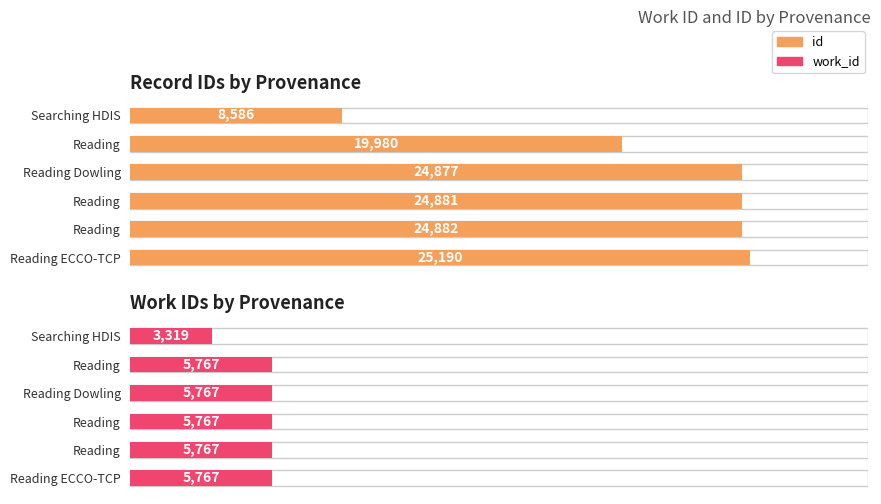

List the series in order of their peak value, highest first.

id, work_id